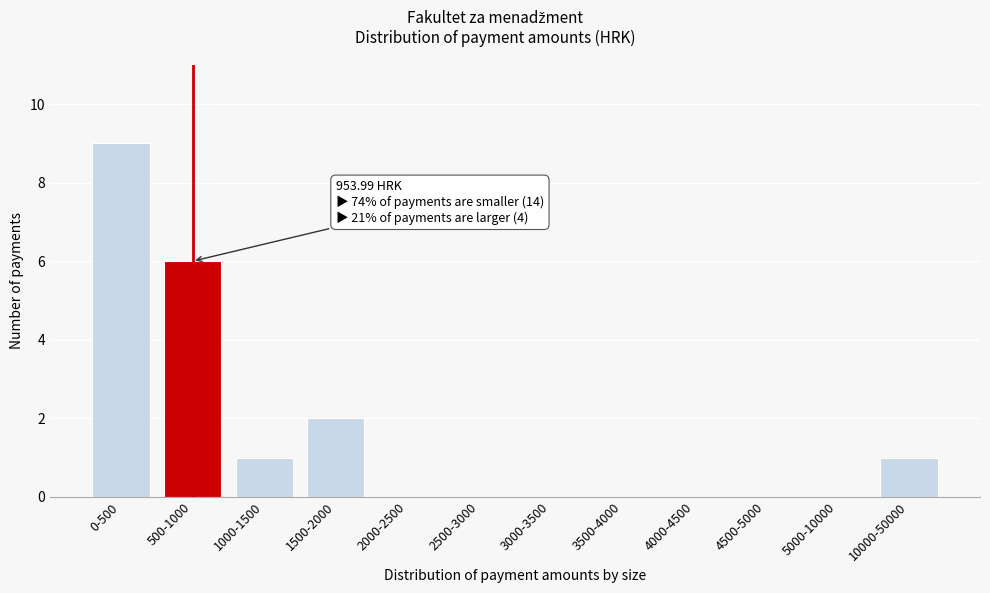

Reading right to left, what are all the values shown in this chart?

10000-50000=1	5000-10000=0	4500-5000=0	4000-4500=0	3500-4000=0	3000-3500=0	2500-3000=0	2000-2500=0	1500-2000=2	1000-1500=1	500-1000=6	0-500=9